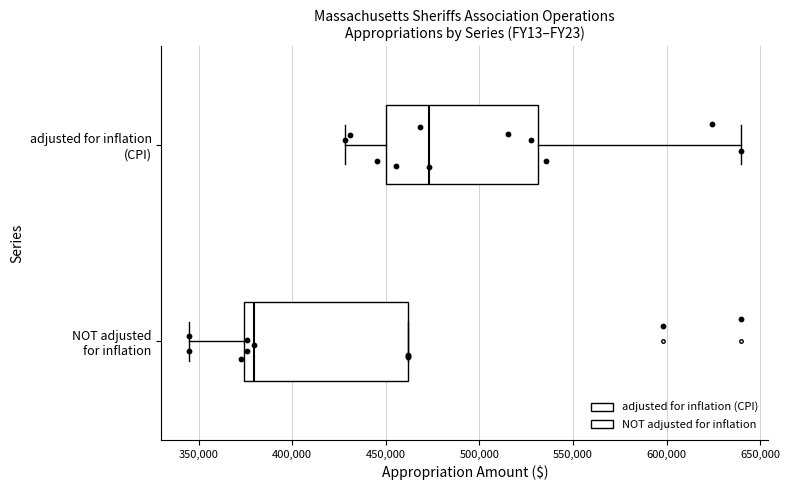

Reading bottom to top, read every box against the x-axis: the position of its median line, the range the box covers, and the ends of its whiskers. The values are not printed on the chart, so give them approximately, as read against the axis.

NOT adjusted for inflation: median 380000, box 375000 to 460000, whiskers 345000 to 460000
adjusted for inflation (CPI): median 475000, box 450000 to 530000, whiskers 430000 to 640000